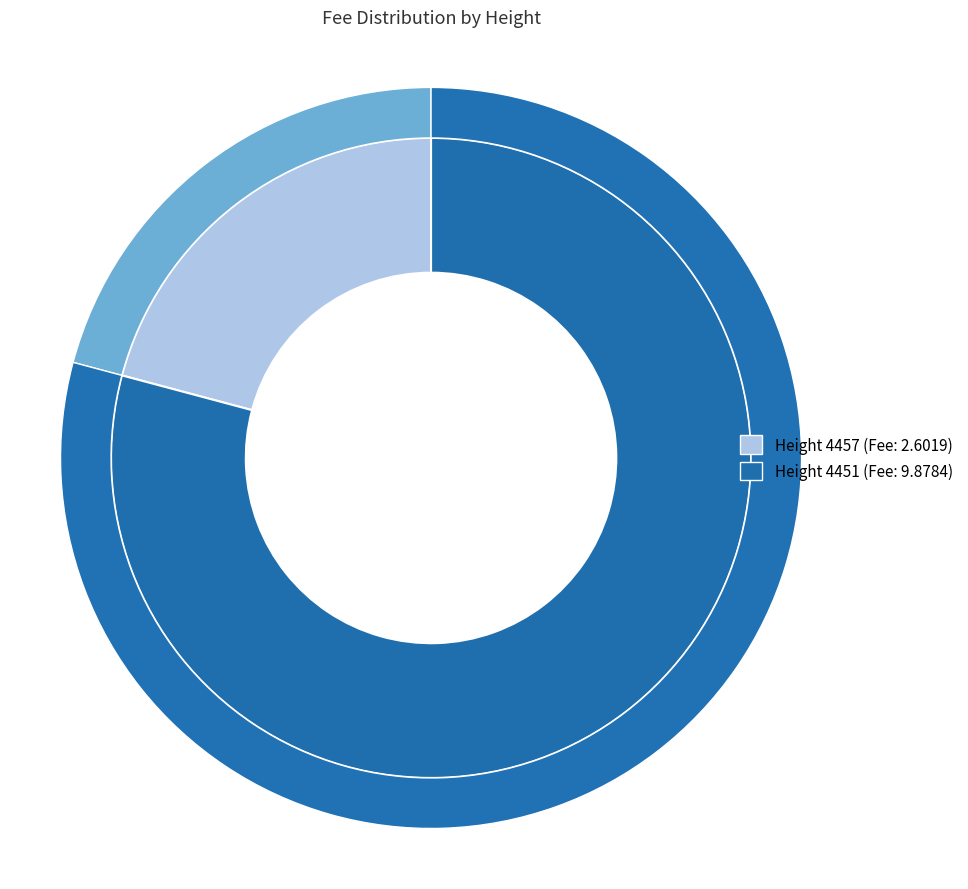

Between 4457 and 4451, which is larger?

4451